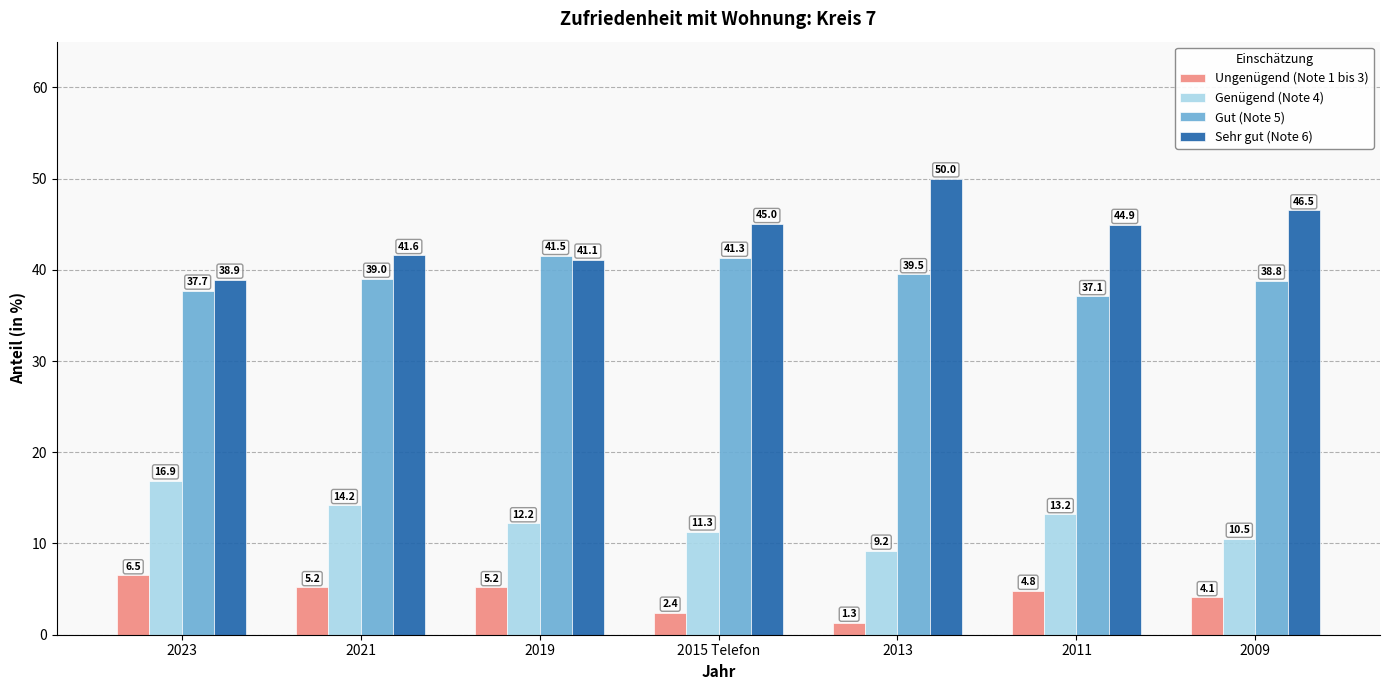

Are the bars grouped side by side (vs. stacked)?

Yes